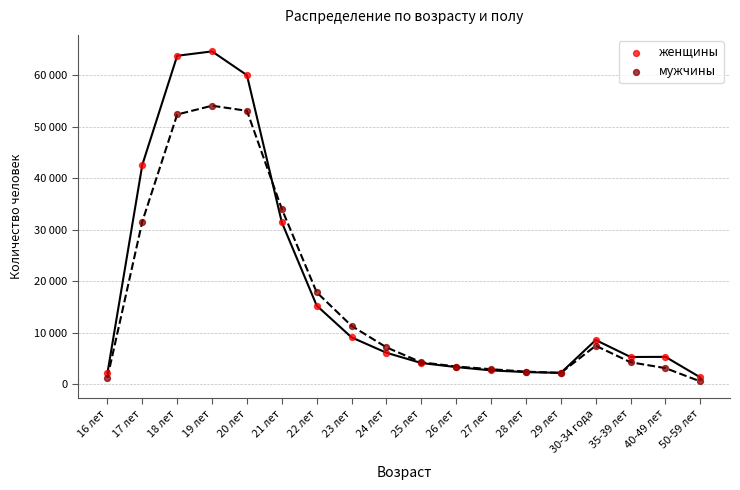

What are all the series names shown in the legend?

женщины, мужчины